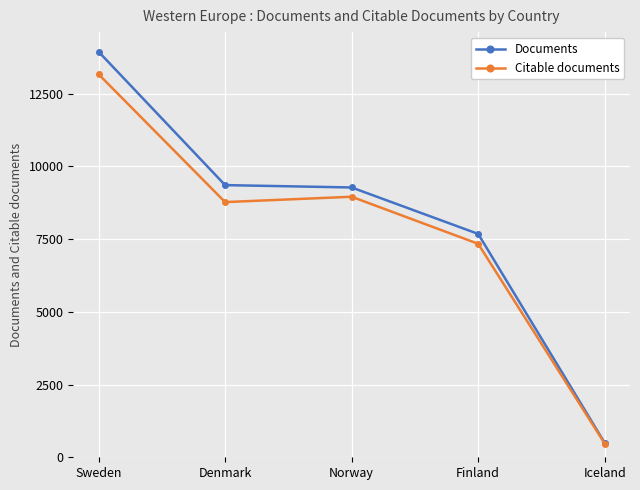

What are all the series names shown in the legend?

Documents, Citable documents